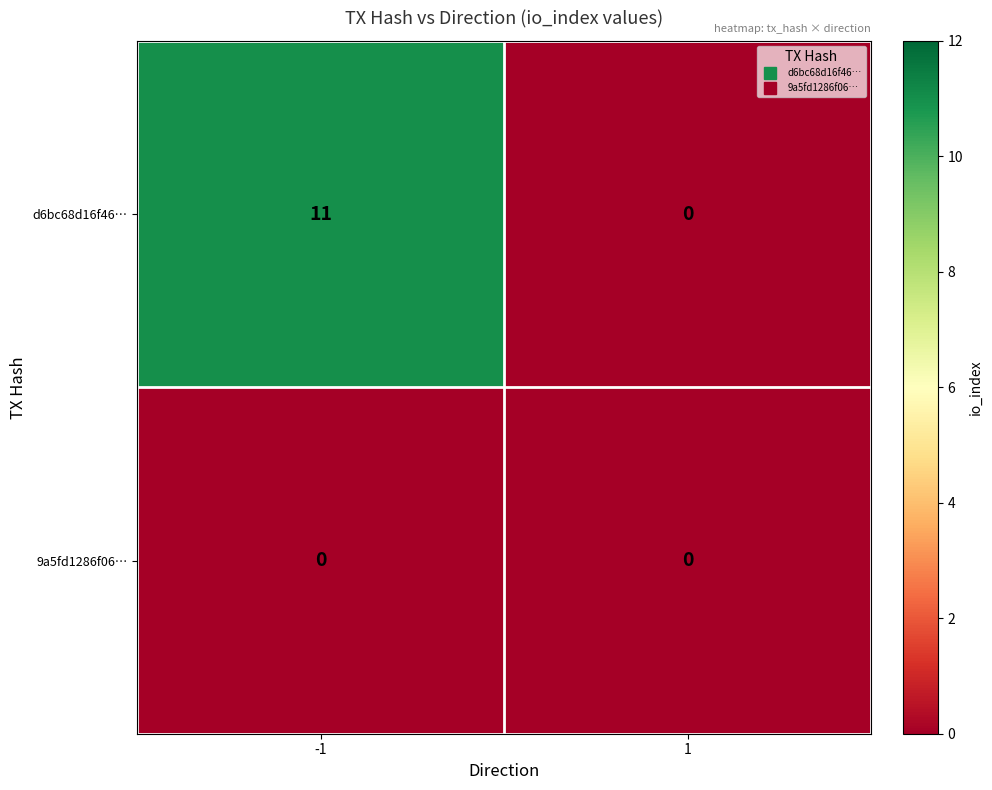

True or false: d6bc68d16f46… has a value of -3 at 1.

False